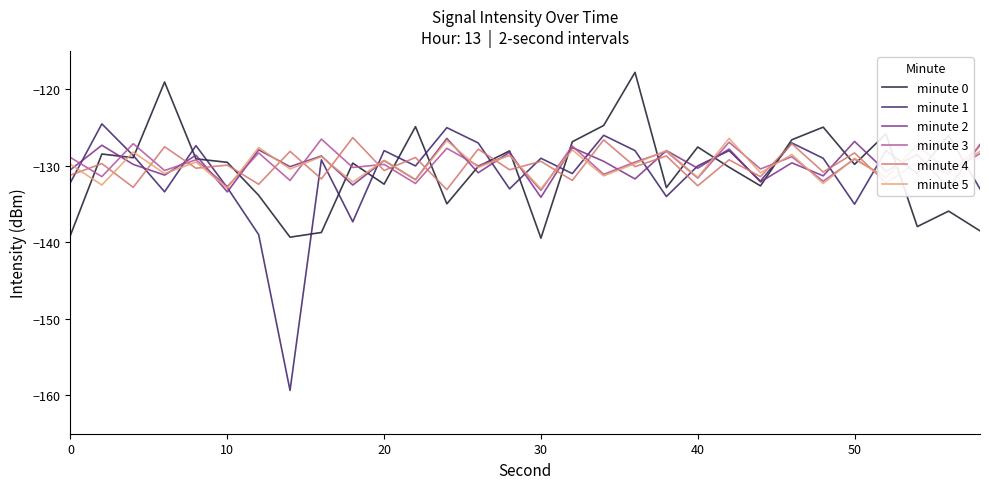

What is the greatest value displayed?

-117.8